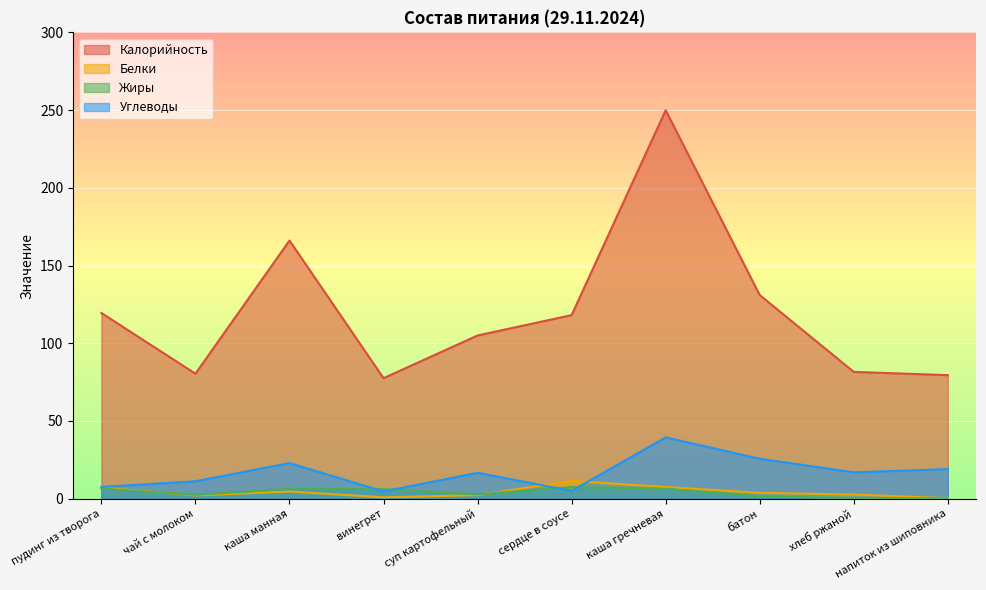

List the series in order of their peak value, lowest first.

Жиры, Белки, Углеводы, Калорийность